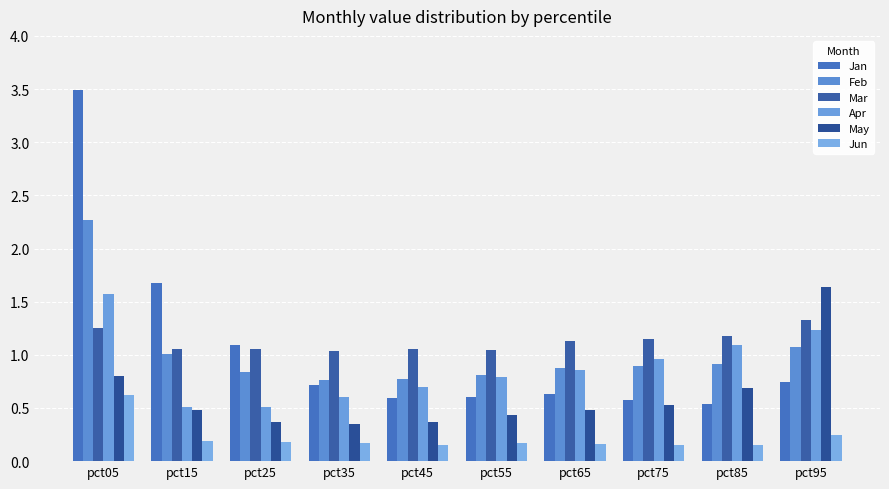

Reading left to right, list all the values displayed in this chart.

Jan: pct05=3.5	pct15=1.7	pct25=1.1	pct35=0.7	pct45=0.6	pct55=0.6	pct65=0.6	pct75=0.6	pct85=0.5	pct95=0.7
Feb: pct05=2.3	pct15=1.0	pct25=0.8	pct35=0.8	pct45=0.8	pct55=0.8	pct65=0.9	pct75=0.9	pct85=0.9	pct95=1.1
Mar: pct05=1.2	pct15=1.1	pct25=1.1	pct35=1.0	pct45=1.1	pct55=1.0	pct65=1.1	pct75=1.1	pct85=1.2	pct95=1.3
Apr: pct05=1.6	pct15=0.5	pct25=0.5	pct35=0.6	pct45=0.7	pct55=0.8	pct65=0.9	pct75=1.0	pct85=1.1	pct95=1.2
May: pct05=0.8	pct15=0.5	pct25=0.4	pct35=0.4	pct45=0.4	pct55=0.4	pct65=0.5	pct75=0.5	pct85=0.7	pct95=1.6
Jun: pct05=0.6	pct15=0.2	pct25=0.2	pct35=0.2	pct45=0.1	pct55=0.2	pct65=0.2	pct75=0.2	pct85=0.1	pct95=0.2